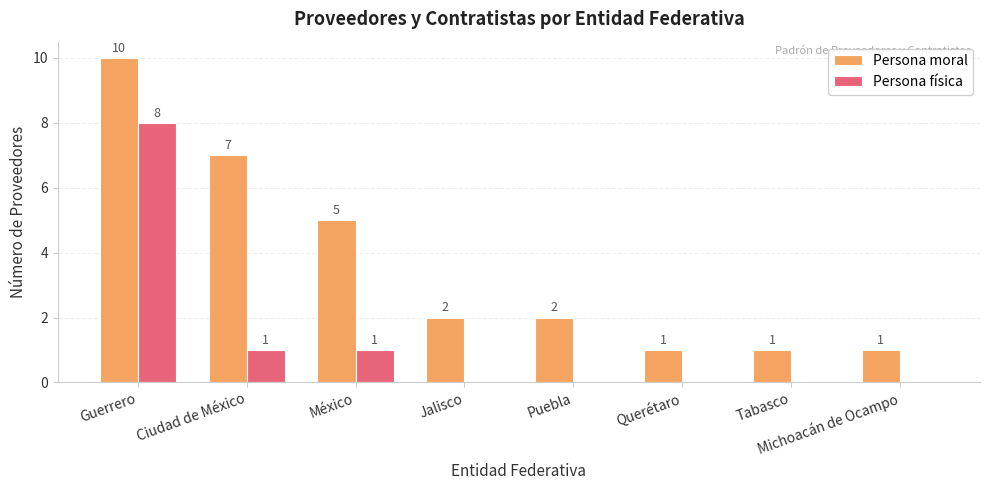

Reading left to right, what are all the values shown in this chart?

Persona moral: Guerrero=10	Ciudad de México=7	México=5	Jalisco=2	Puebla=2	Querétaro=1	Tabasco=1	Michoacán de Ocampo=1
Persona física: Guerrero=8	Ciudad de México=1	México=1	Jalisco=0	Puebla=0	Querétaro=0	Tabasco=0	Michoacán de Ocampo=0